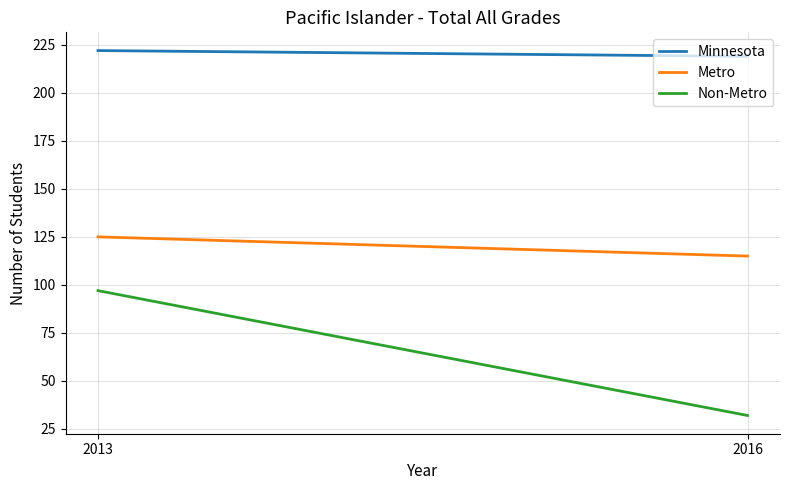

What is the value of the Non-Metro point at the 2nd from the left?

32